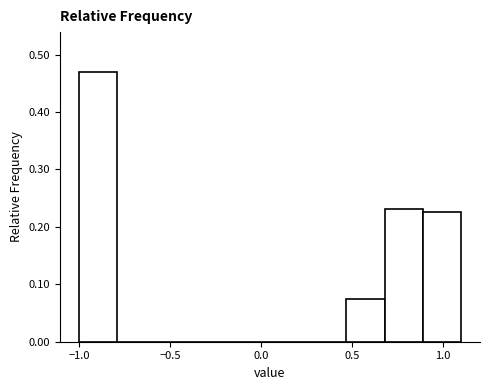

Over which range of the x-axis is the bar tallest?

-1.00 to -0.79